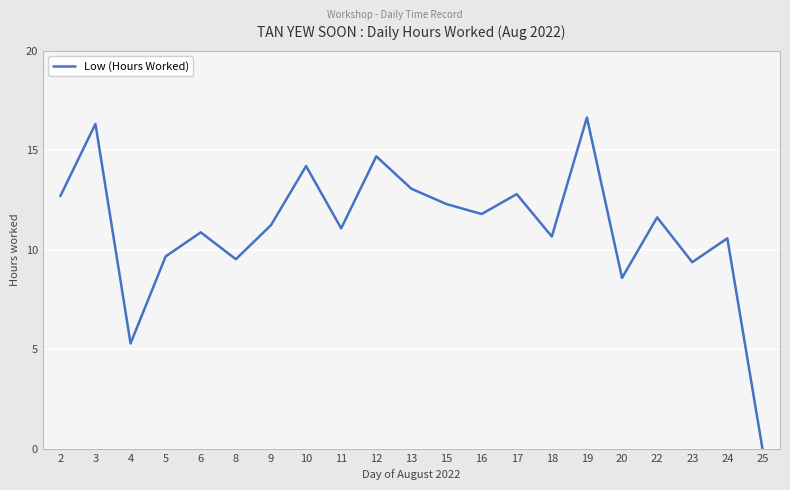

Where is the first local maximum?

3